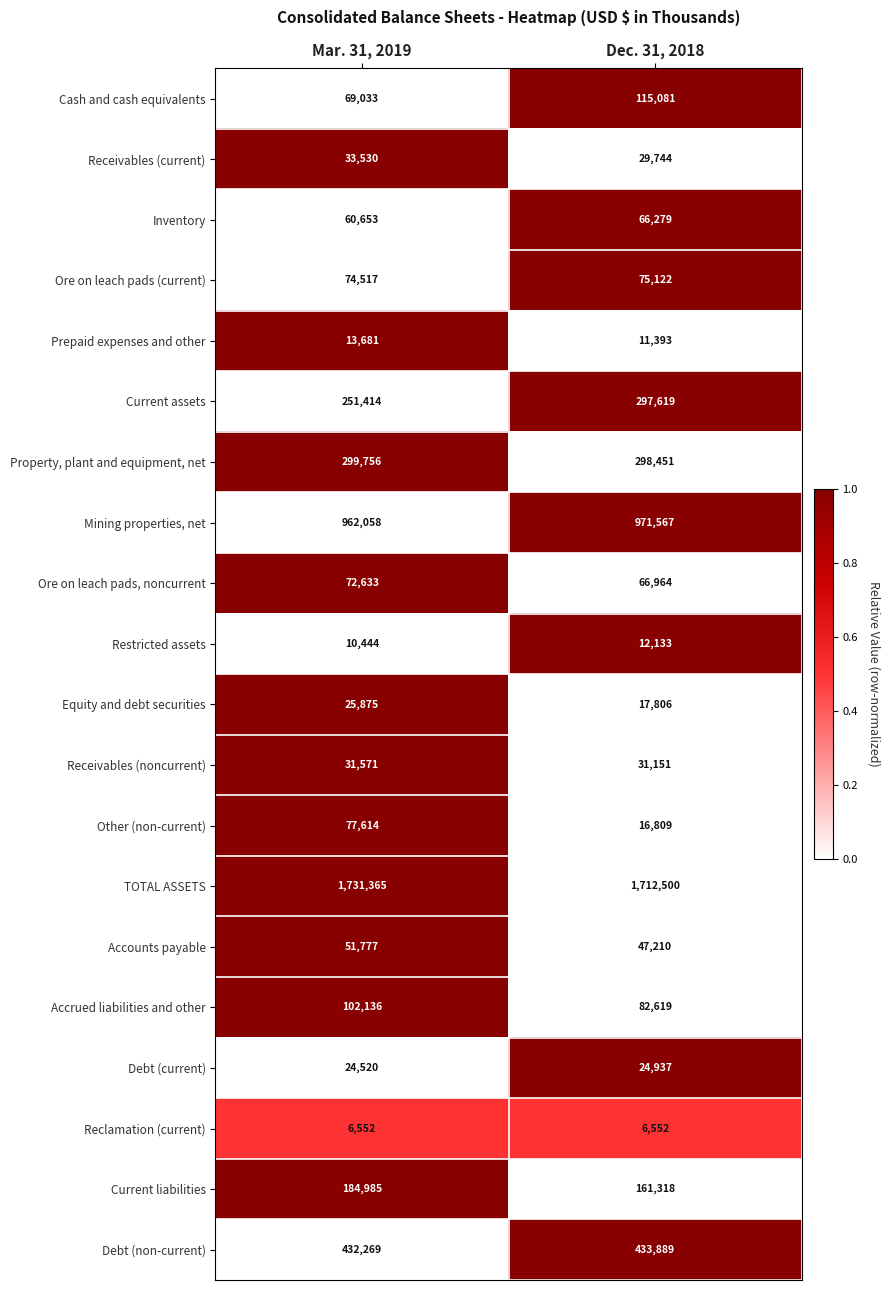

How many distinct data groups are displayed?

20